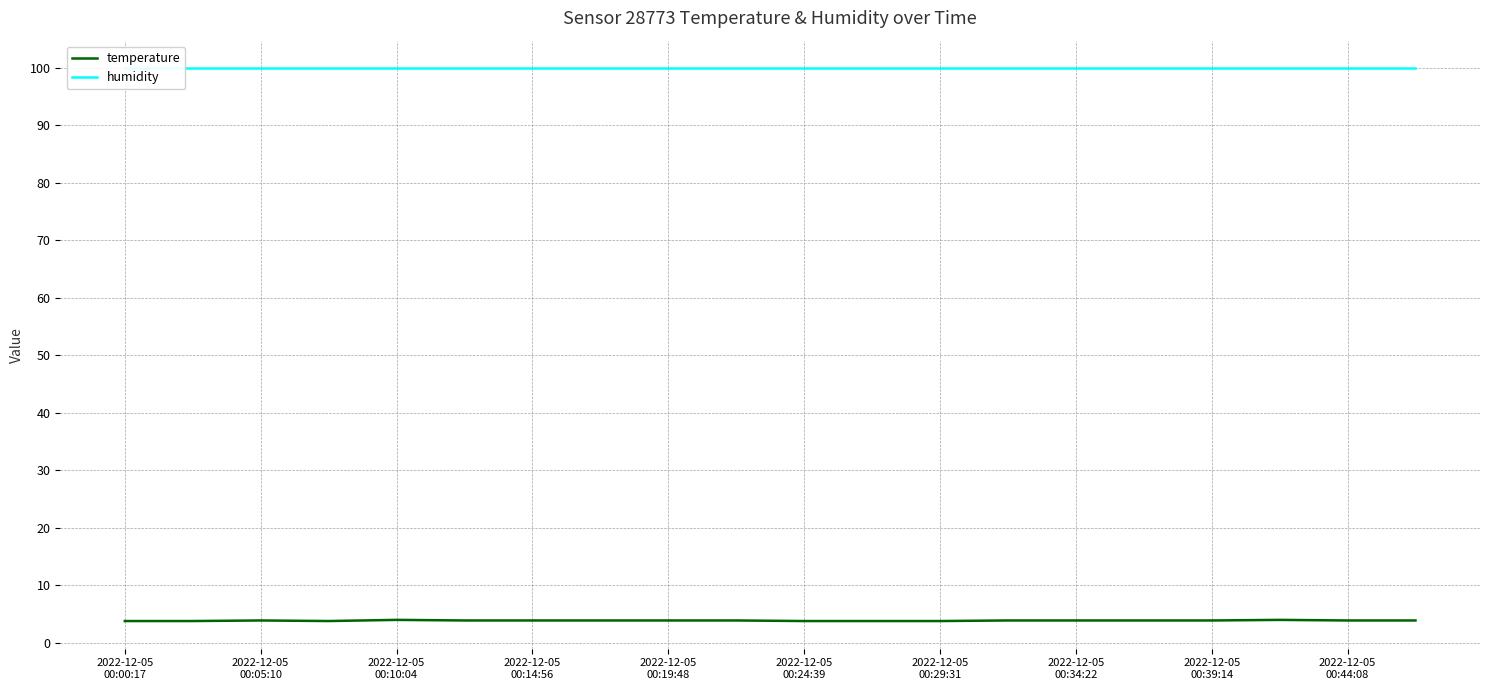

True or false: humidity and temperature intersect in this chart.

False